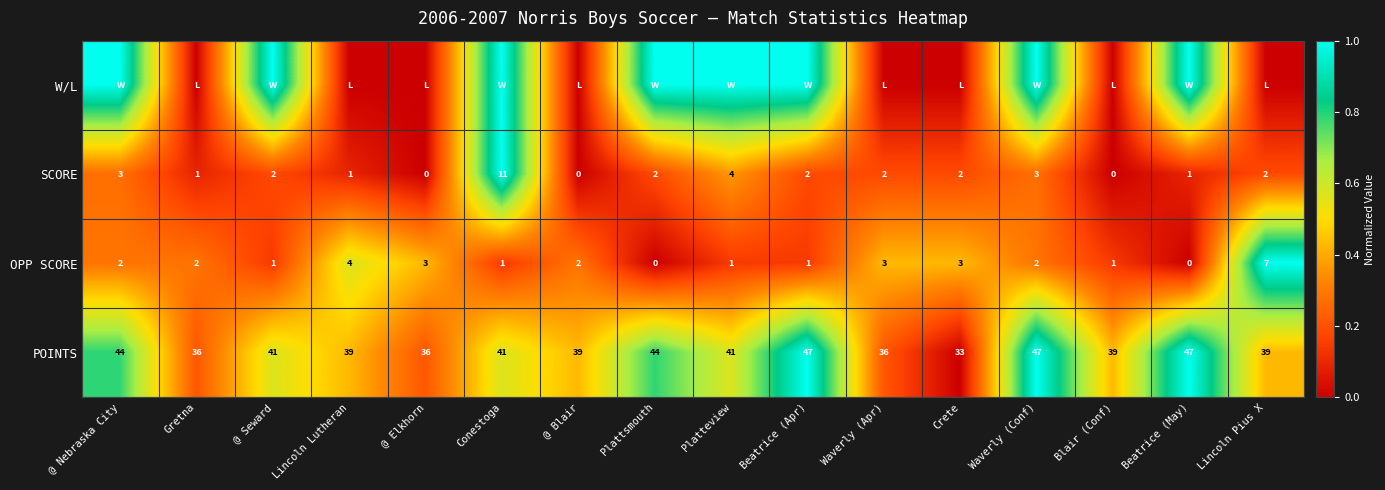

What is the difference between the maximum and second lowest values in the SCORE series?

11